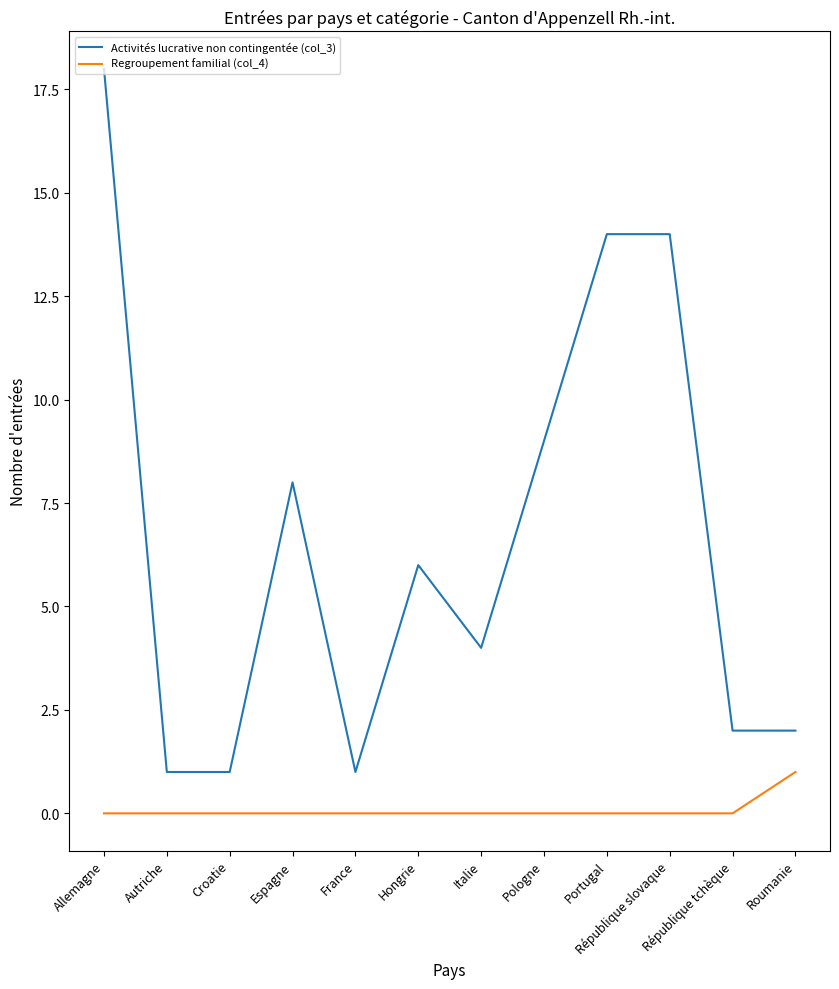

Reading left to right, transcribe all the data shown in this chart.

Activités lucrative non contingentée (col_3): 18	1	1	8	1	6	4	9	14	14	2	2
Regroupement familial (col_4): 0	0	0	0	0	0	0	0	0	0	0	1